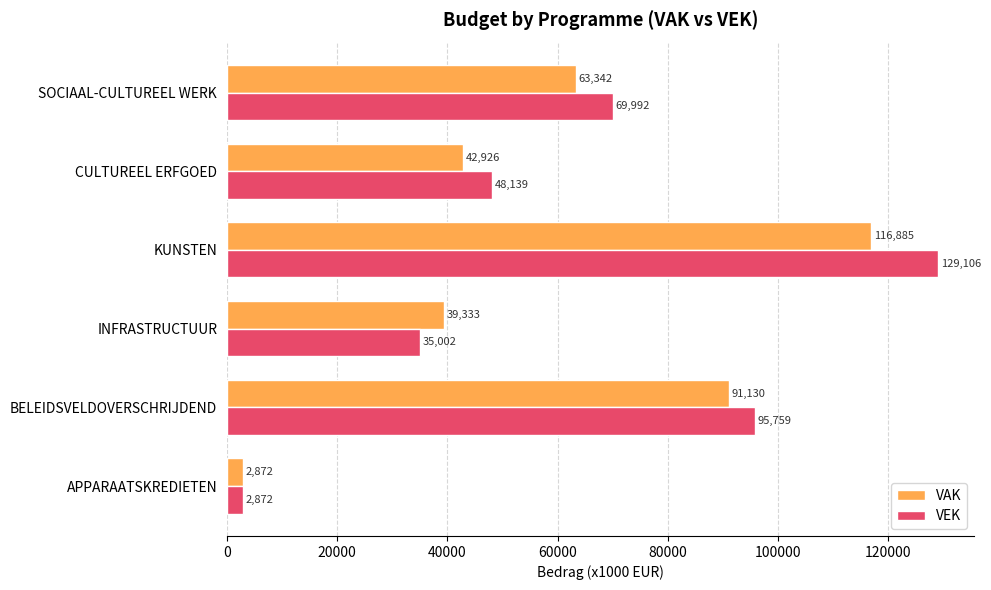

What is the smallest value displayed?

2872